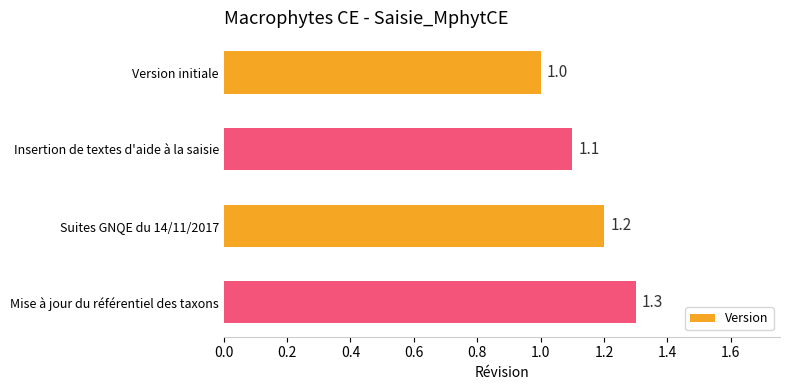

Is it true that the value at Mise à jour du référentiel des taxons is 1.3?

True